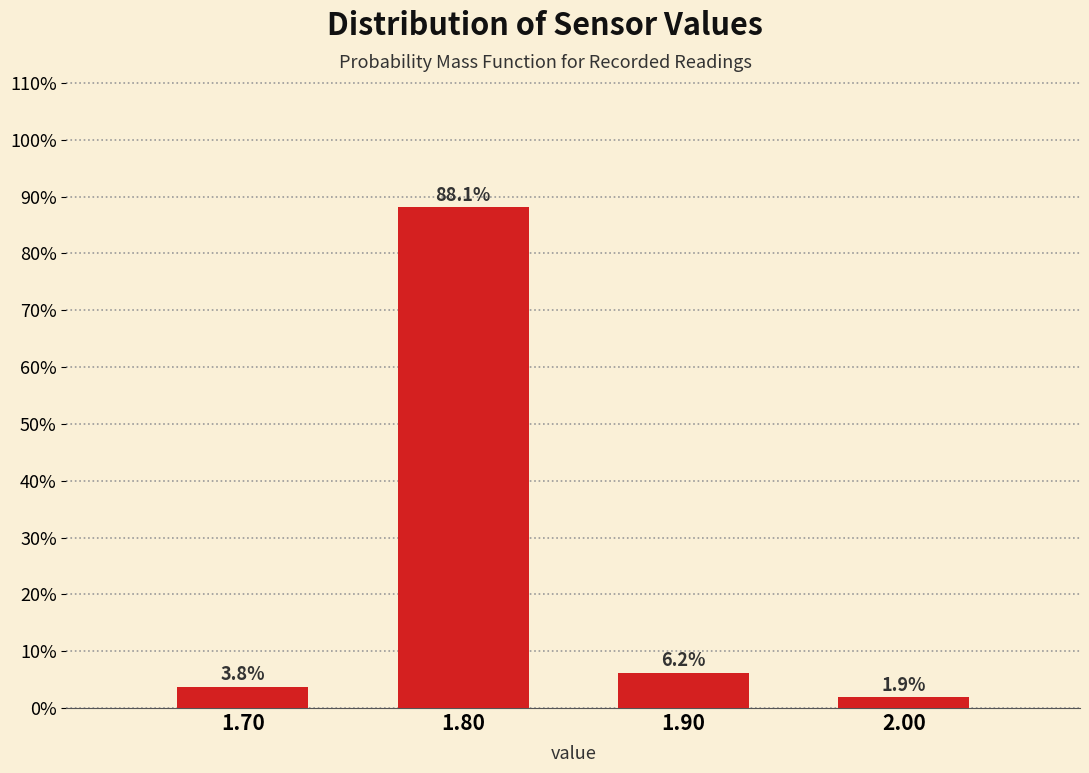

Reading left to right, list every bar in this chart as the range it spans on the x-axis followed by its height.

1.65 to 1.75: 3.8
1.75 to 1.85: 88.1
1.85 to 1.95: 6.2
1.95 to 2.05: 1.9